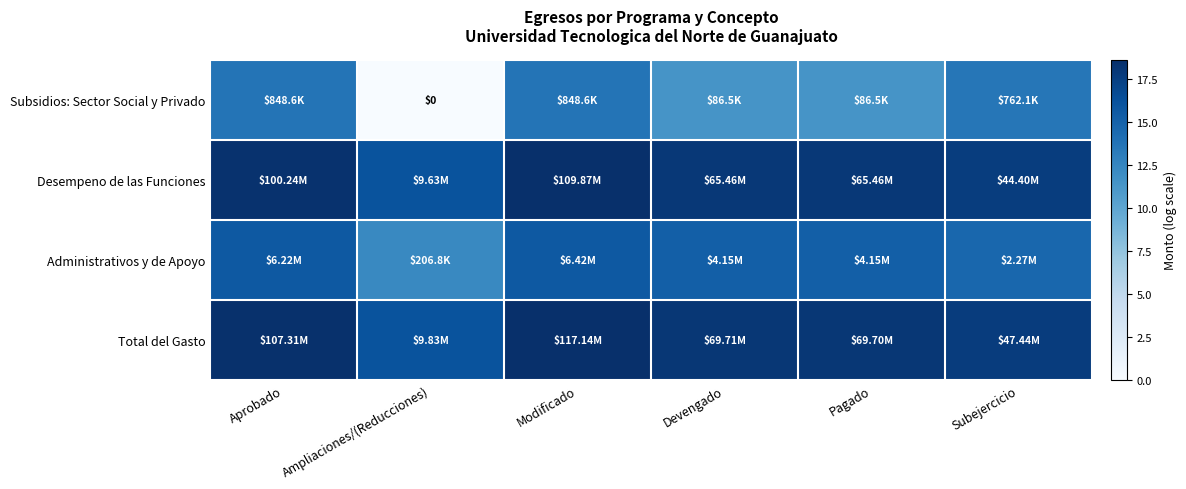

How many values in the Total del Gasto series are below 18?

2